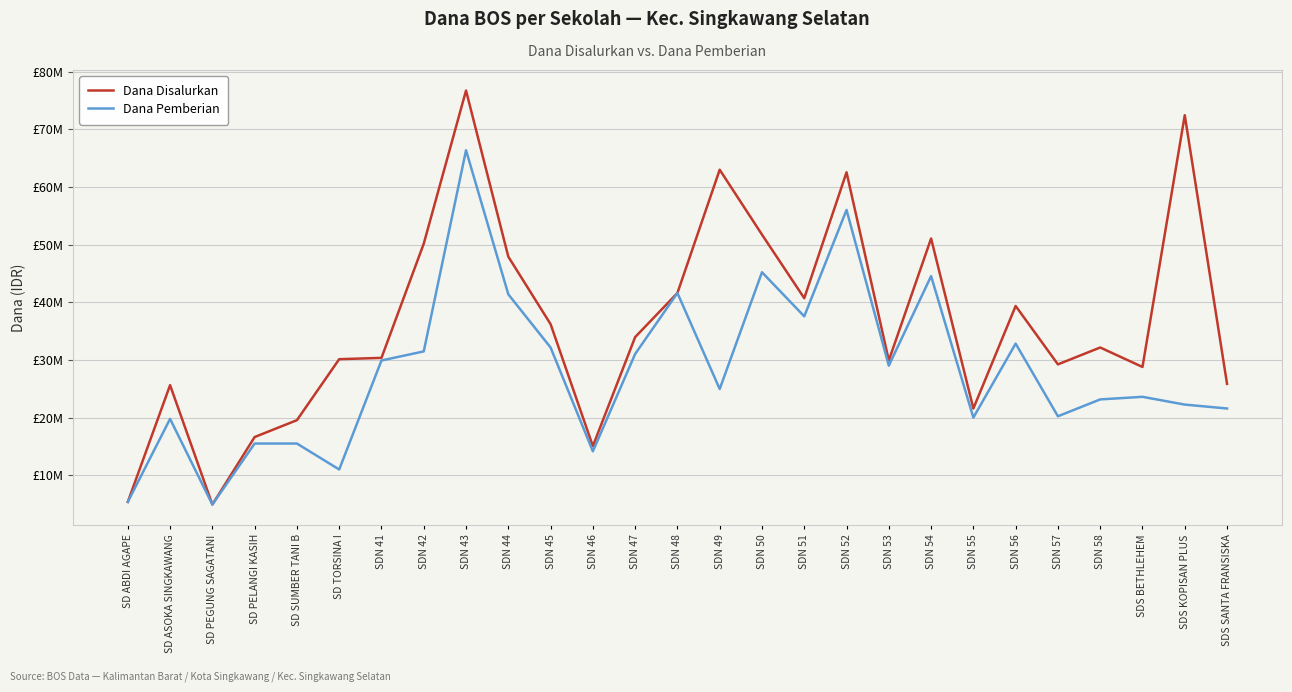

True or false: Dana Pemberian and Dana Disalurkan cross at least once.

False